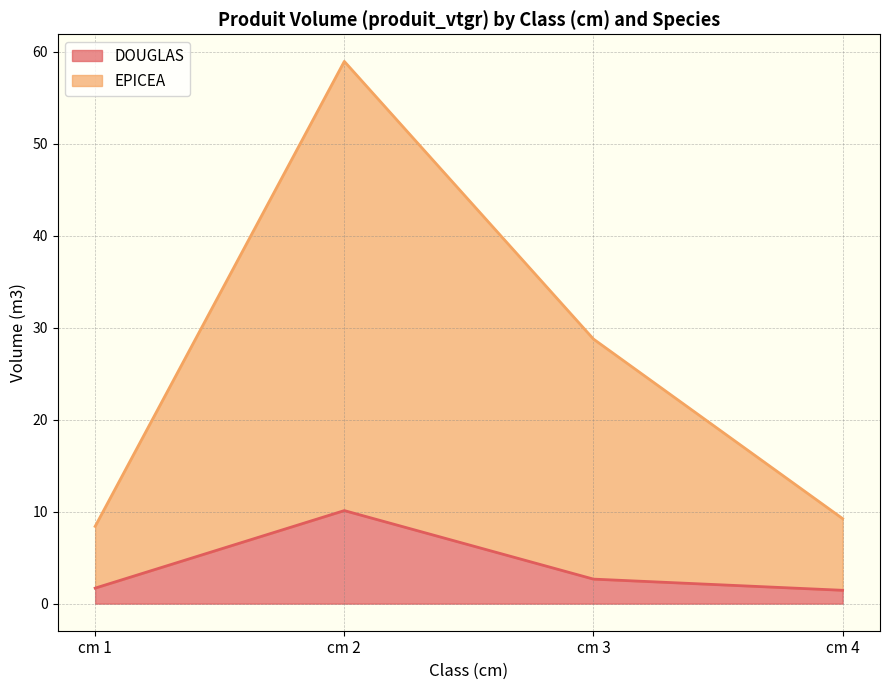

At which label does DOUGLAS reach its peak?

cm 2